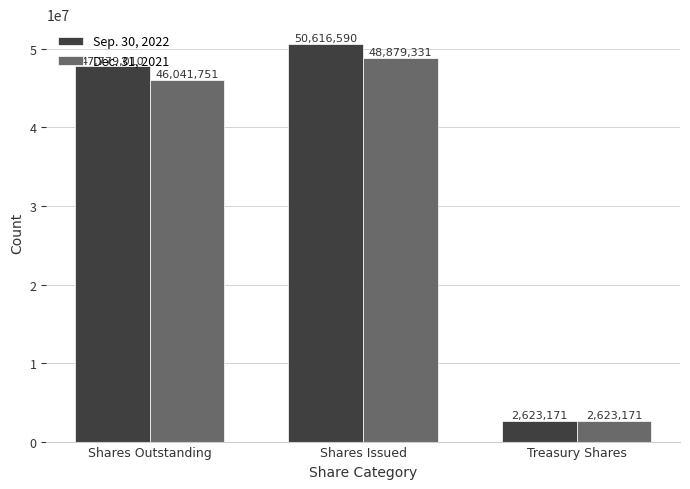

What value does the Dec. 31, 2021 series have at Shares Issued, to the nearest 100?

48879300